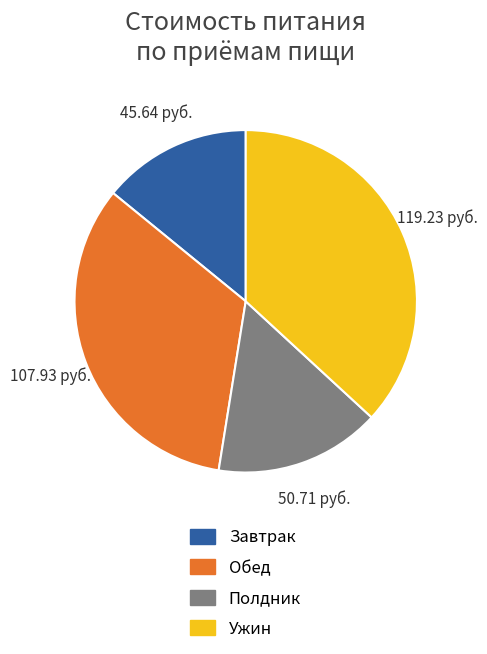

Between Завтрак and Полдник, which is larger?

Полдник